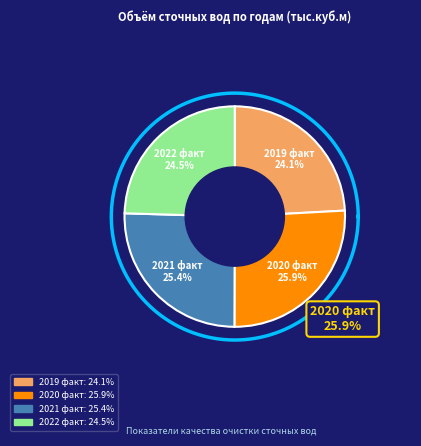

To the nearest percent, what is the difference between the largest and smallest slice percentages?

2%